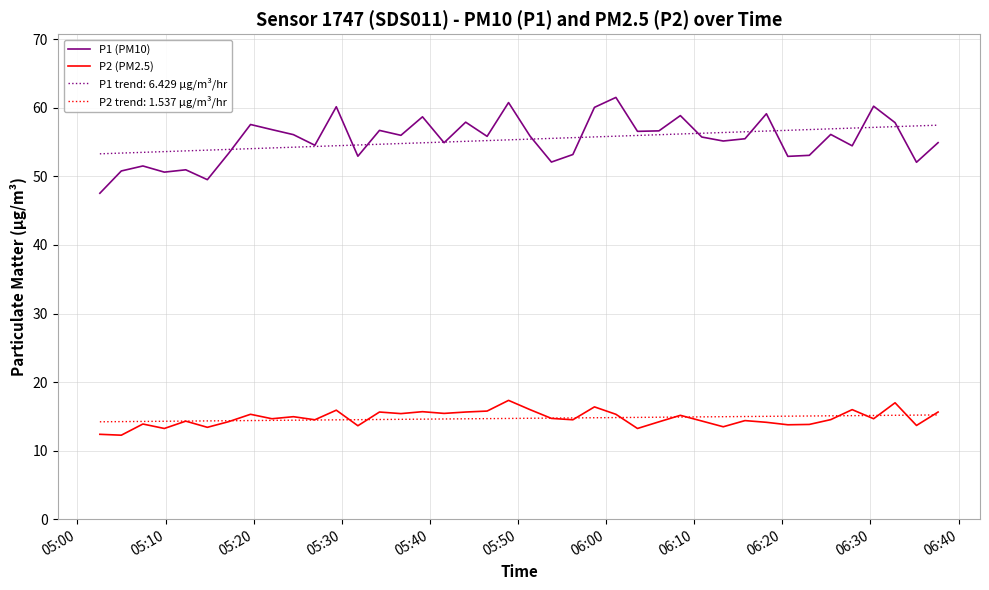

True or false: P2 (PM2.5) and P1 (PM10) cross at least once.

False